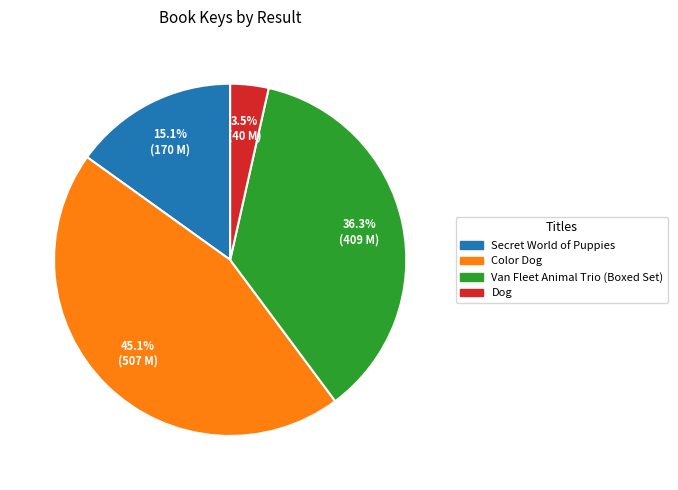

What is the smallest slice in the pie chart?

Dog